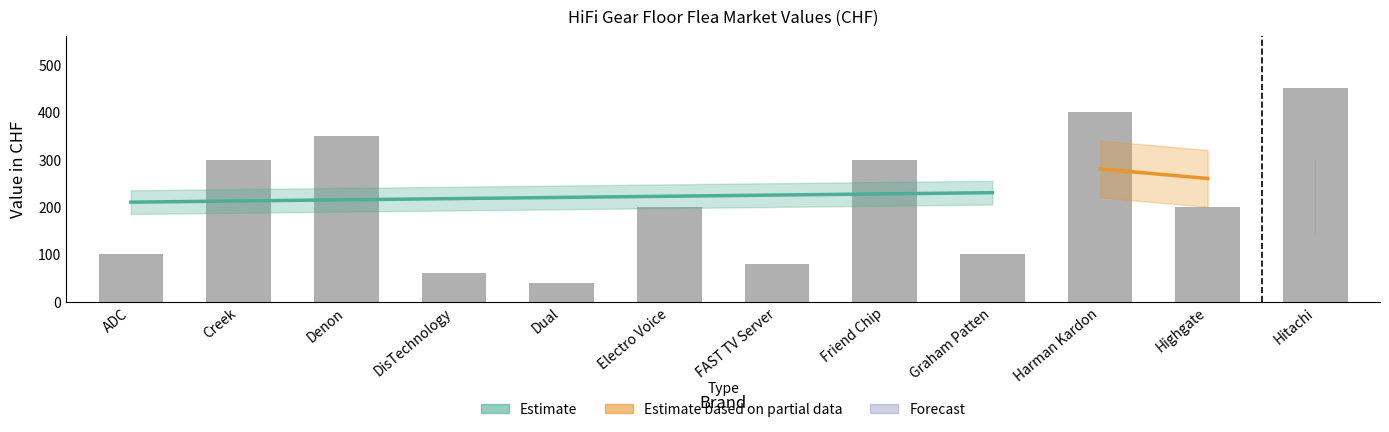

How many values are below 200?

5